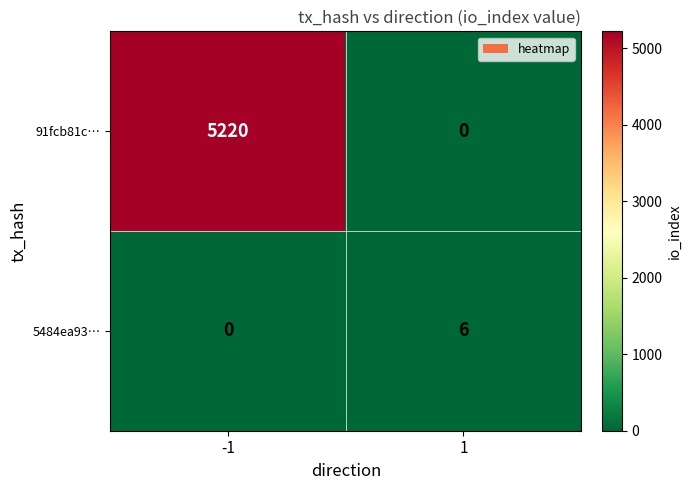

What is the total value across all series at -1?

5220